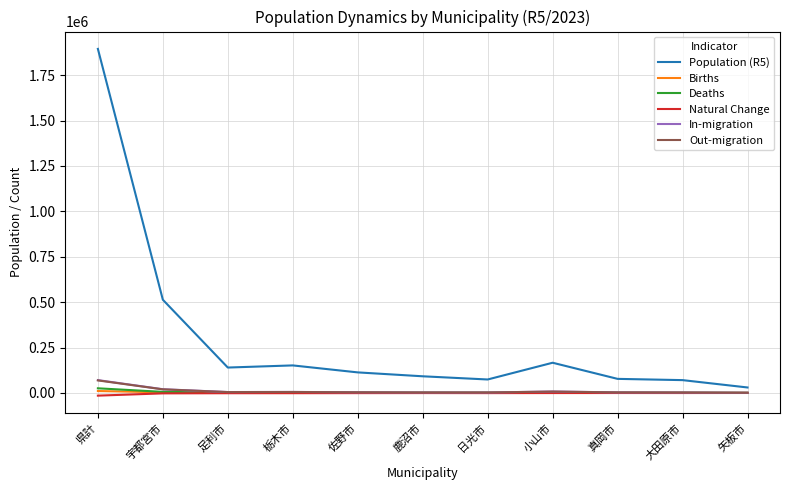

What are all the series names shown in the legend?

Population (R5), Births, Deaths, Natural Change, In-migration, Out-migration